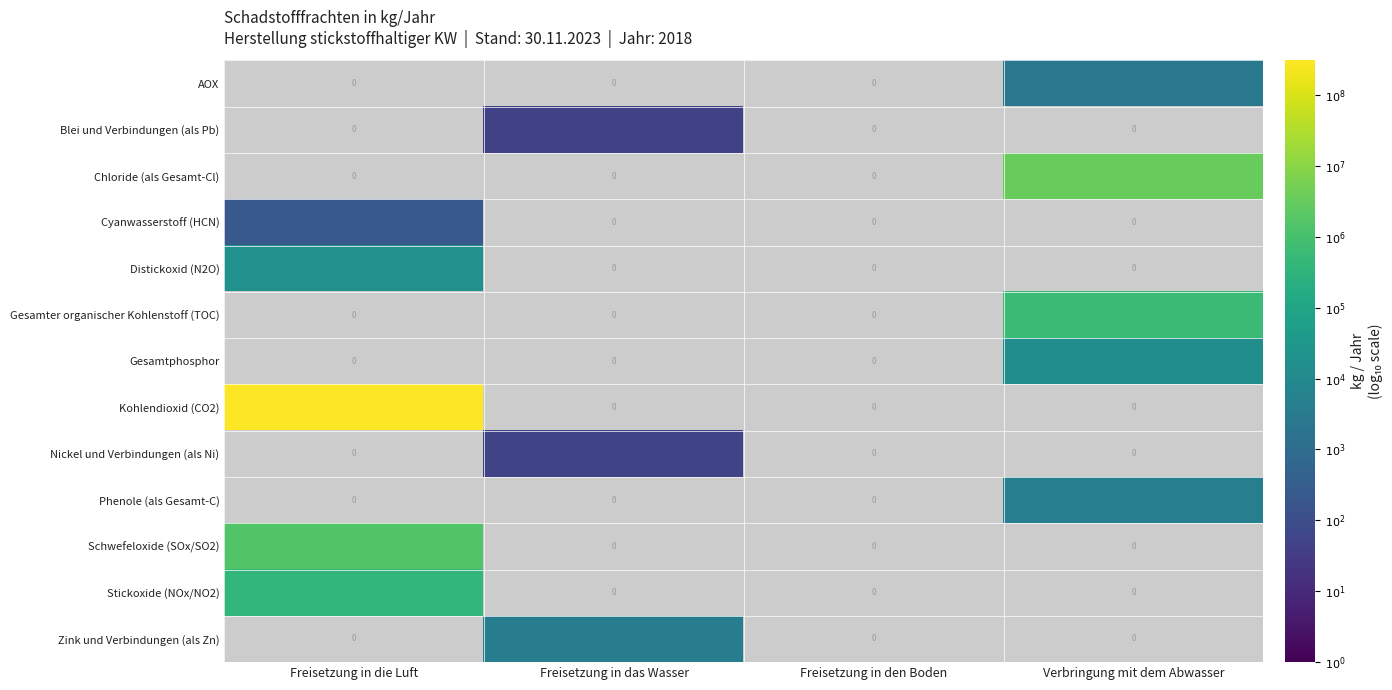

Rank the categories by Distickoxid (N2O) value from highest to lowest.

Freisetzung in die Luft, Freisetzung in das Wasser, Freisetzung in den Boden, Verbringung mit dem Abwasser